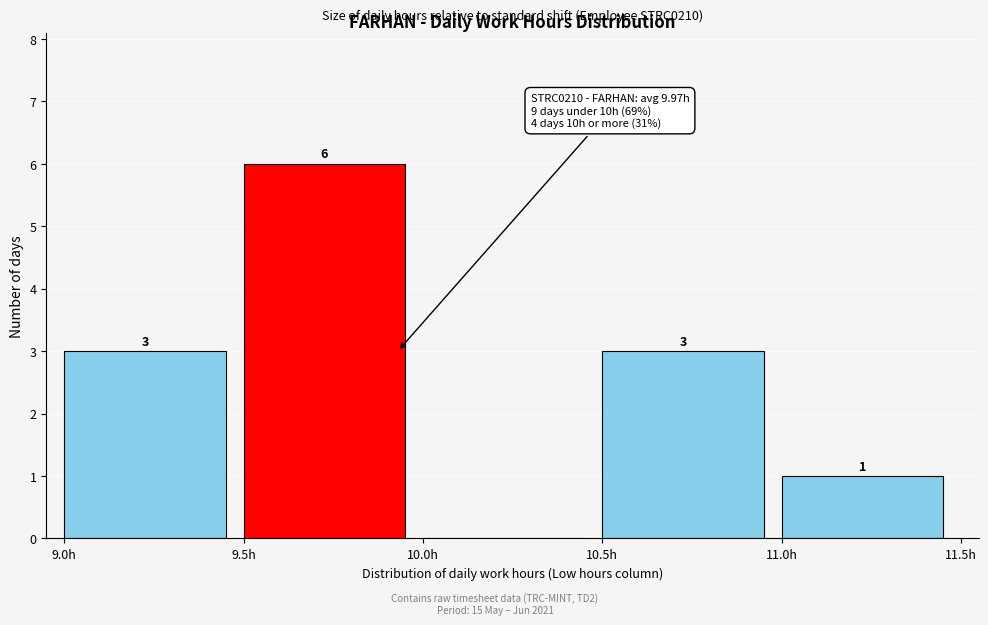

Over which range of the x-axis is the bar tallest?

9.5 to 10.0